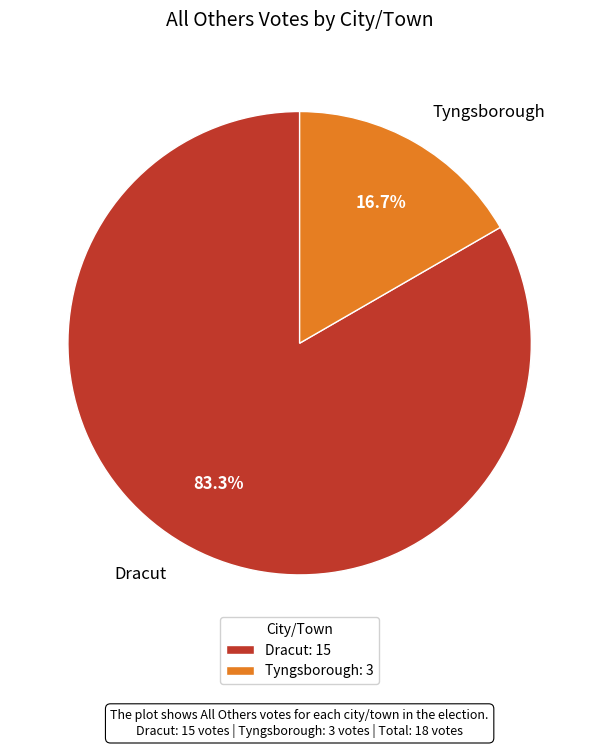

Count the number of slices in the pie.

2